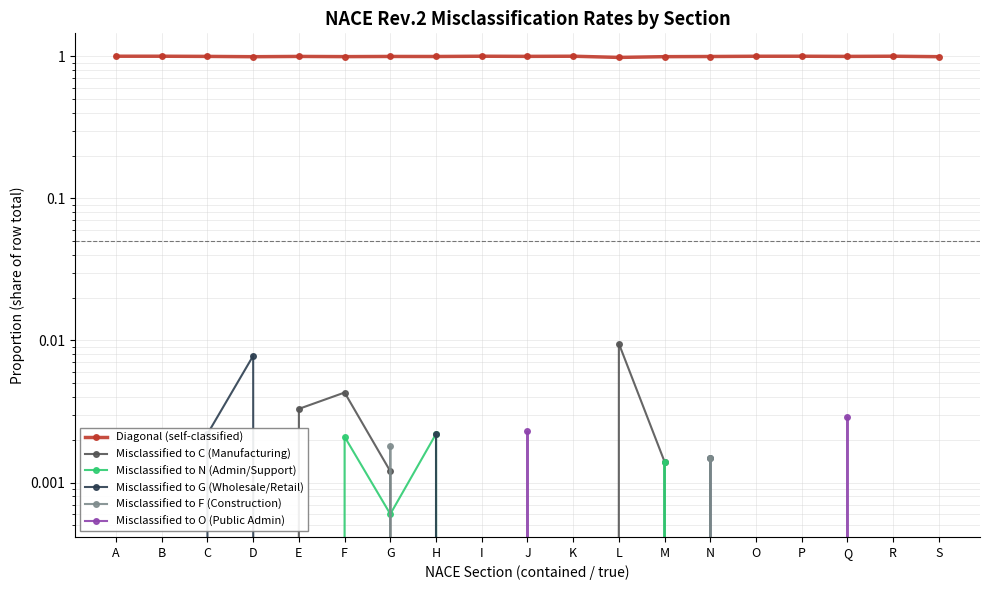

Reading right to left, extract all data points from this chart.

Diagonal (self-classified): S=1.0	R=1.0	Q=1.0	P=1.0	O=1.0	N=1.0	M=1.0	L=1.0	K=1.0	J=1.0	I=1.0	H=1.0	G=1.0	F=1.0	E=1.0	D=1.0	C=1.0	B=1.0	A=1.0
Misclassified to C (Manufacturing): S=0.0	R=0.0	Q=0.0	P=0.0	O=0.0	N=0.0	M=0.0	L=0.0	K=0.0	J=0.0	I=0.0	H=0.0	G=0.0	F=0.0	E=0.0	D=0.0	C=0.0	B=0.0	A=0.0
Misclassified to N (Admin/Support): S=0.0	R=0.0	Q=0.0	P=0.0	O=0.0	N=0.0	M=0.0	L=0.0	K=0.0	J=0.0	I=0.0	H=0.0	G=0.0	F=0.0	E=0.0	D=0.0	C=0.0	B=0.0	A=0.0
Misclassified to G (Wholesale/Retail): S=0.0	R=0.0	Q=0.0	P=0.0	O=0.0	N=0.0	M=0.0	L=0.0	K=0.0	J=0.0	I=0.0	H=0.0	G=0.0	F=0.0	E=0.0	D=0.0	C=0.0	B=0.0	A=0.0
Misclassified to F (Construction): S=0.0	R=0.0	Q=0.0	P=0.0	O=0.0	N=0.0	M=0.0	L=0.0	K=0.0	J=0.0	I=0.0	H=0.0	G=0.0	F=0.0	E=0.0	D=0.0	C=0.0	B=0.0	A=0.0
Misclassified to O (Public Admin): S=0.0	R=0.0	Q=0.0	P=0.0	O=0.0	N=0.0	M=0.0	L=0.0	K=0.0	J=0.0	I=0.0	H=0.0	G=0.0	F=0.0	E=0.0	D=0.0	C=0.0	B=0.0	A=0.0